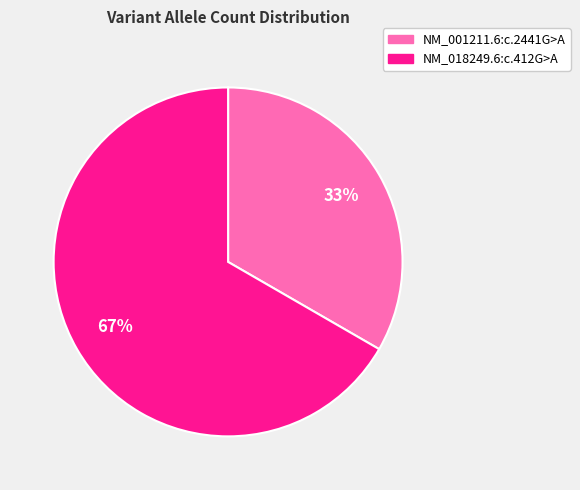

What is the largest slice in the pie chart?

NM_018249.6:c.412G>A